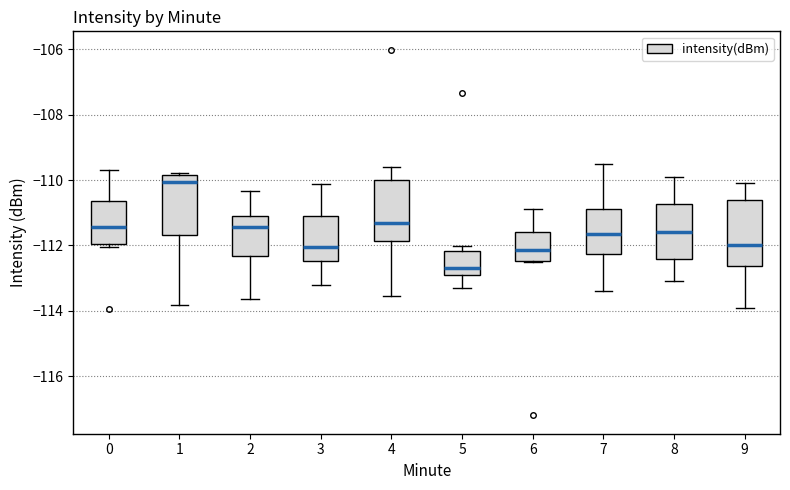

Where does the lower whisker of the box at x = 9 end on the y-axis? The values are not printed on the chart, so give them approximately, as read against the axis.

-113.8